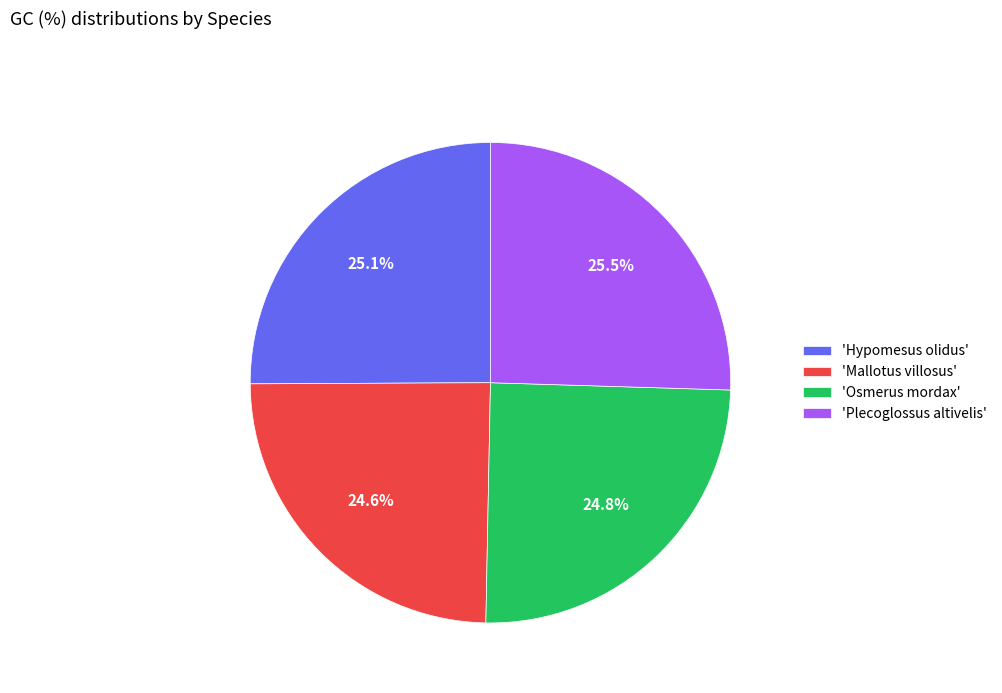

What is the total percentage of 'Osmerus mordax' and 'Plecoglossus altivelis'?

50.3%